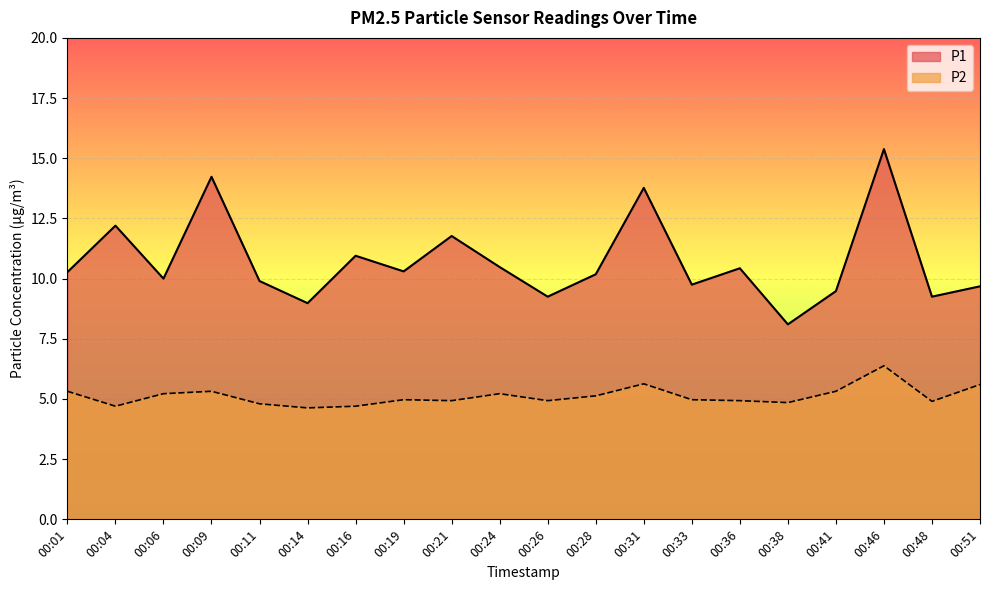

Which series has the largest range (max minus min)?

P1